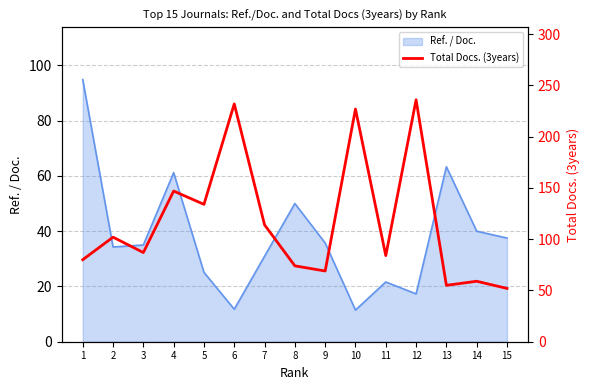

How many data points are less than 87?

7